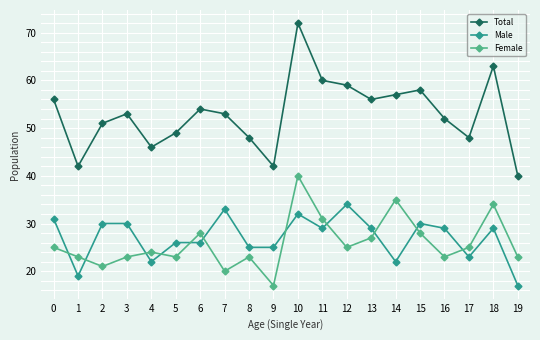

The value of Female at 4 is 24. True or false?

True